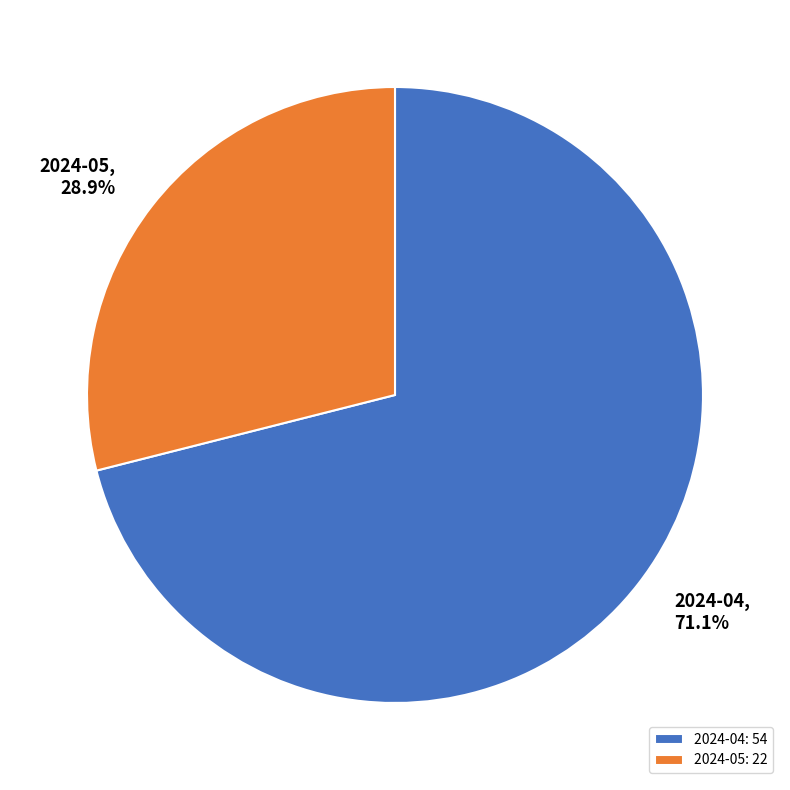

To the nearest percent, what is the combined percentage of 2024-05 and 2024-04?

100%